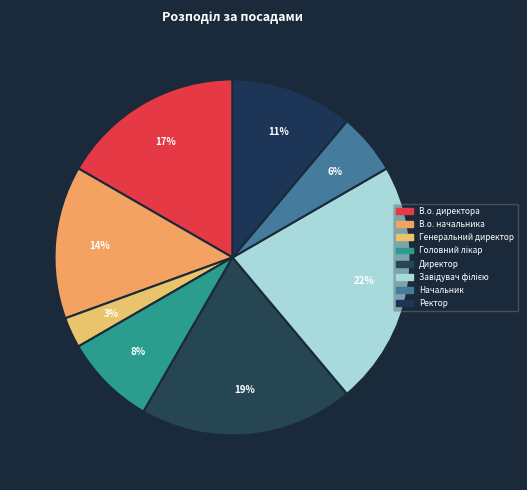

What is the ratio of the value at Завідувач філією to the value at Генеральний директор?

8.0